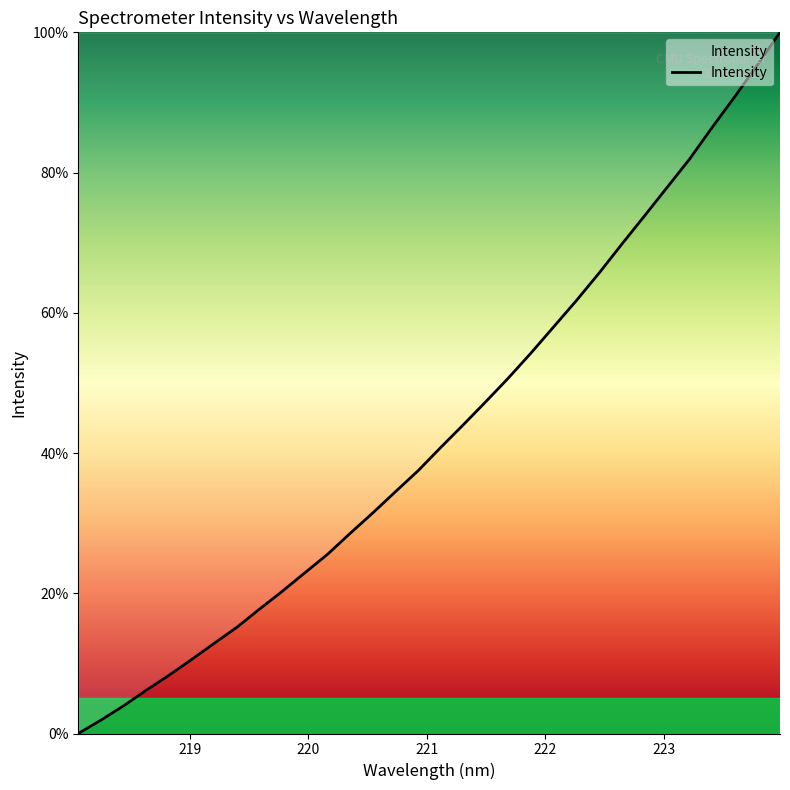

Is this an area chart (filled region under the line)?

No